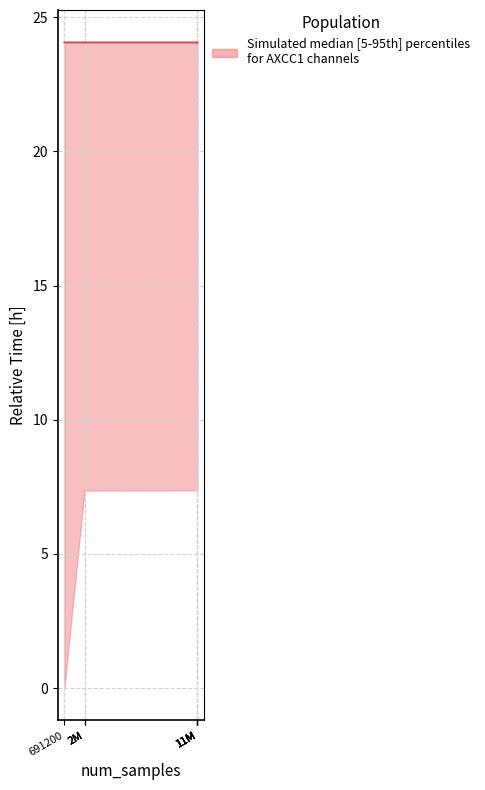

Rank the categories by value from highest to lowest.

691200, 2M, 2M, 2M, 11M, 11M, 11M, 11M, 11M, 11M